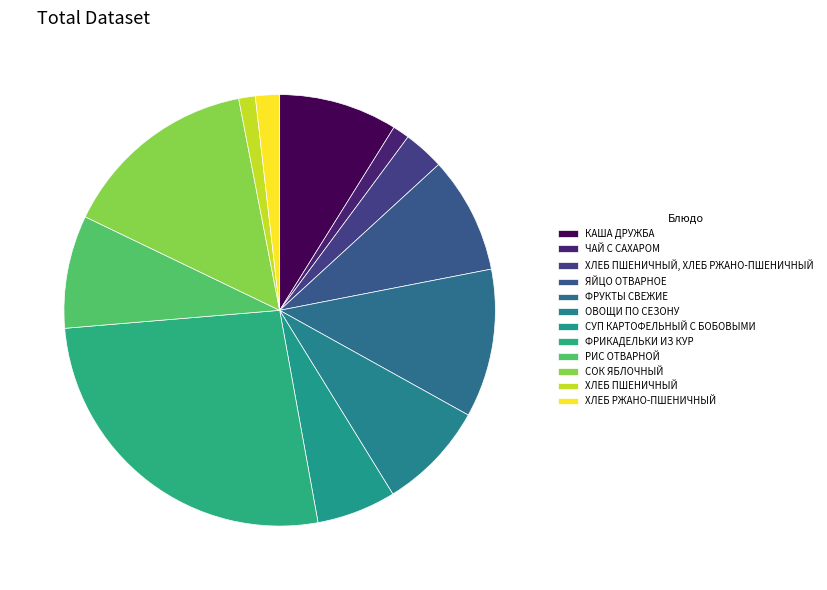

What is the largest slice in the pie chart?

ФРИКАДЕЛЬКИ ИЗ КУР